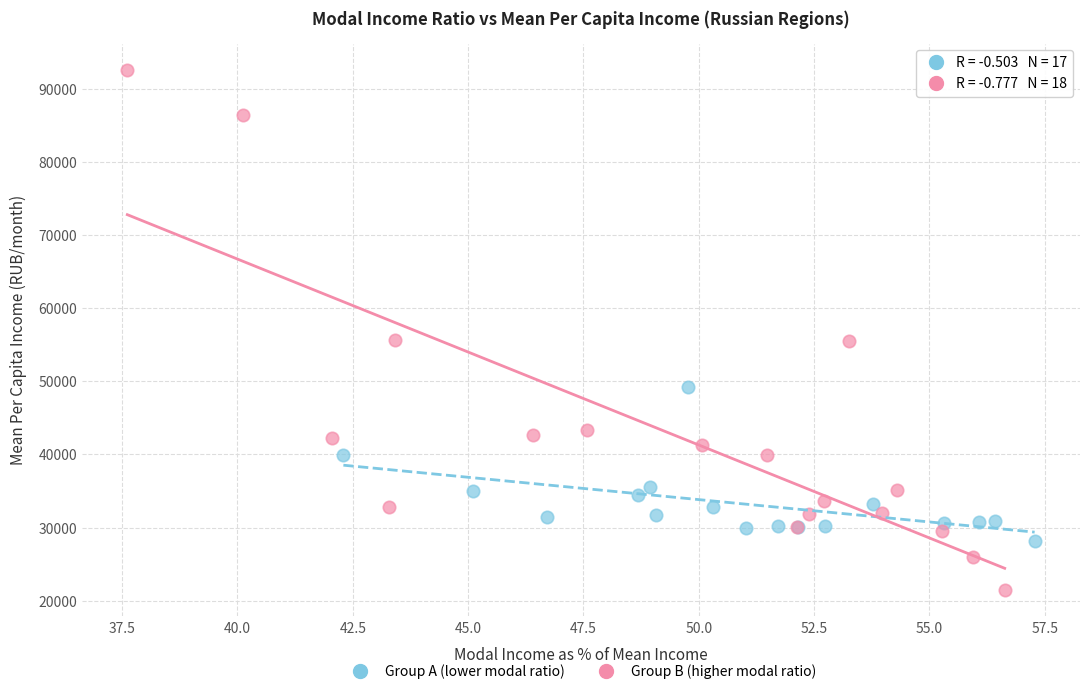

Which series contains the lowest Y value?

Group B (higher modal ratio)